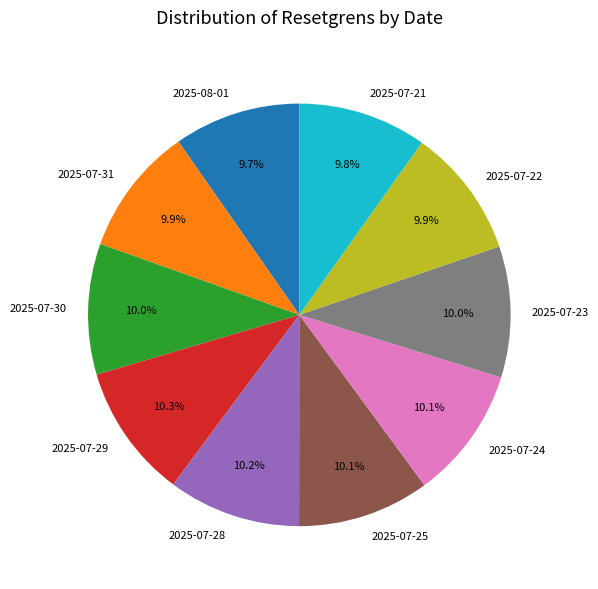

Is there a majority slice in this chart?

No